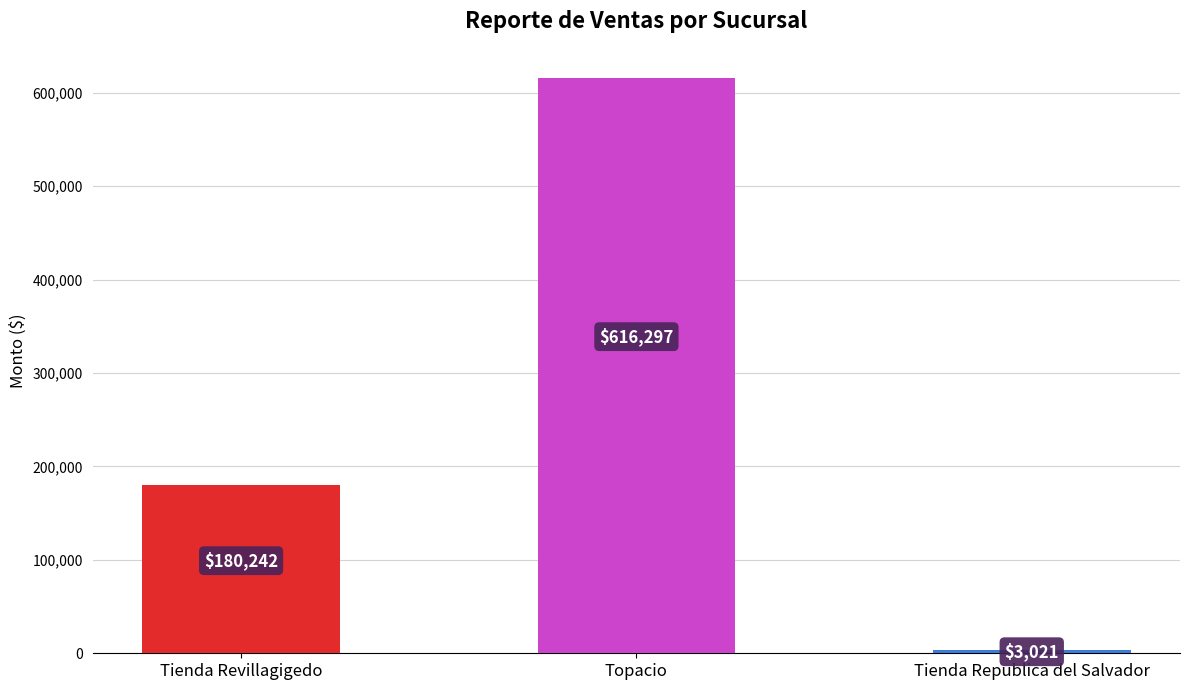

True or false: the data shows 180242.5 at Tienda Revillagigedo.

True